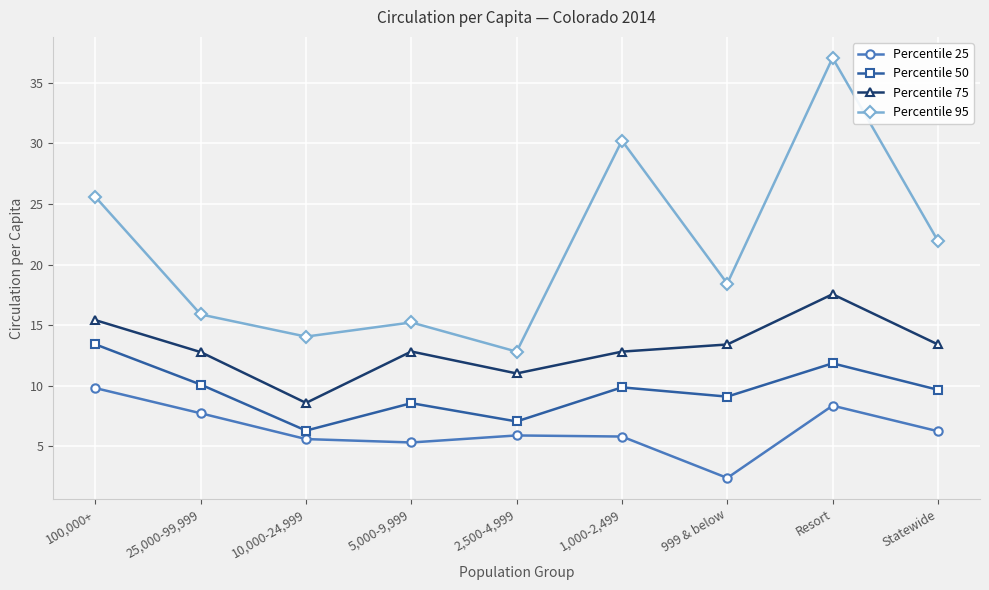

In Percentile 25, how many points are higher than both neighbors (excluding endpoints)?

2